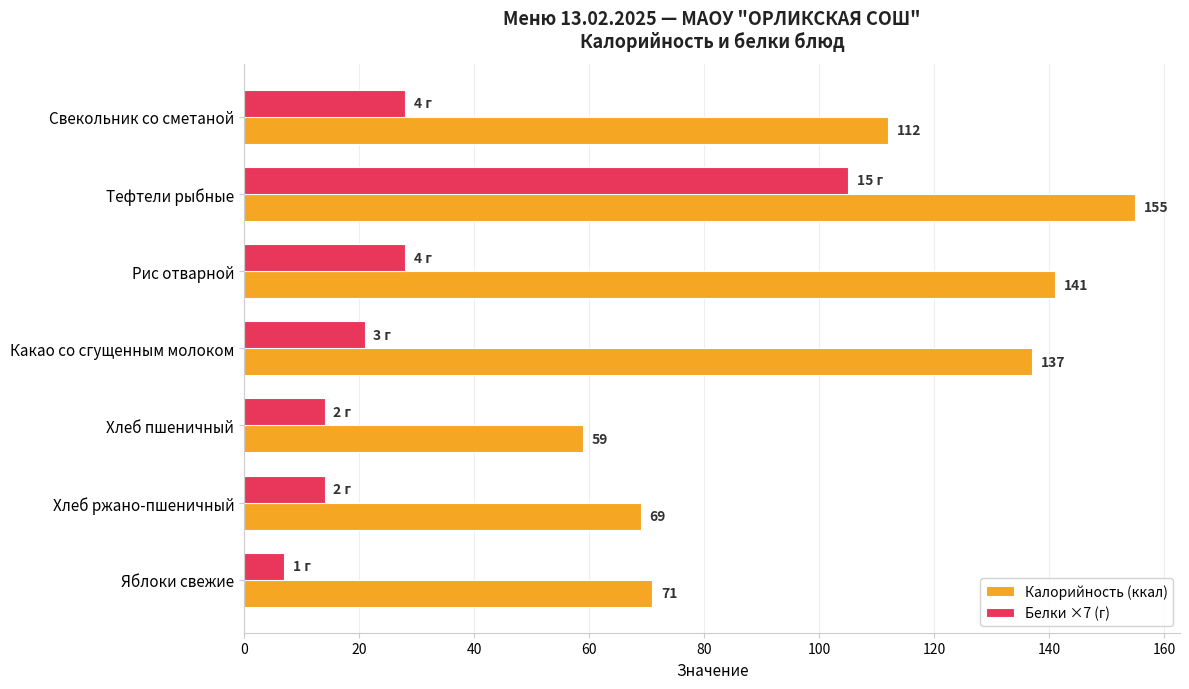

How many data points does each series have?

7